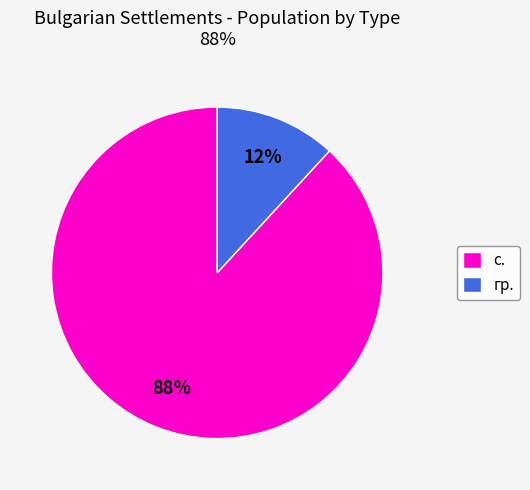

Which slice is the smallest?

гр.